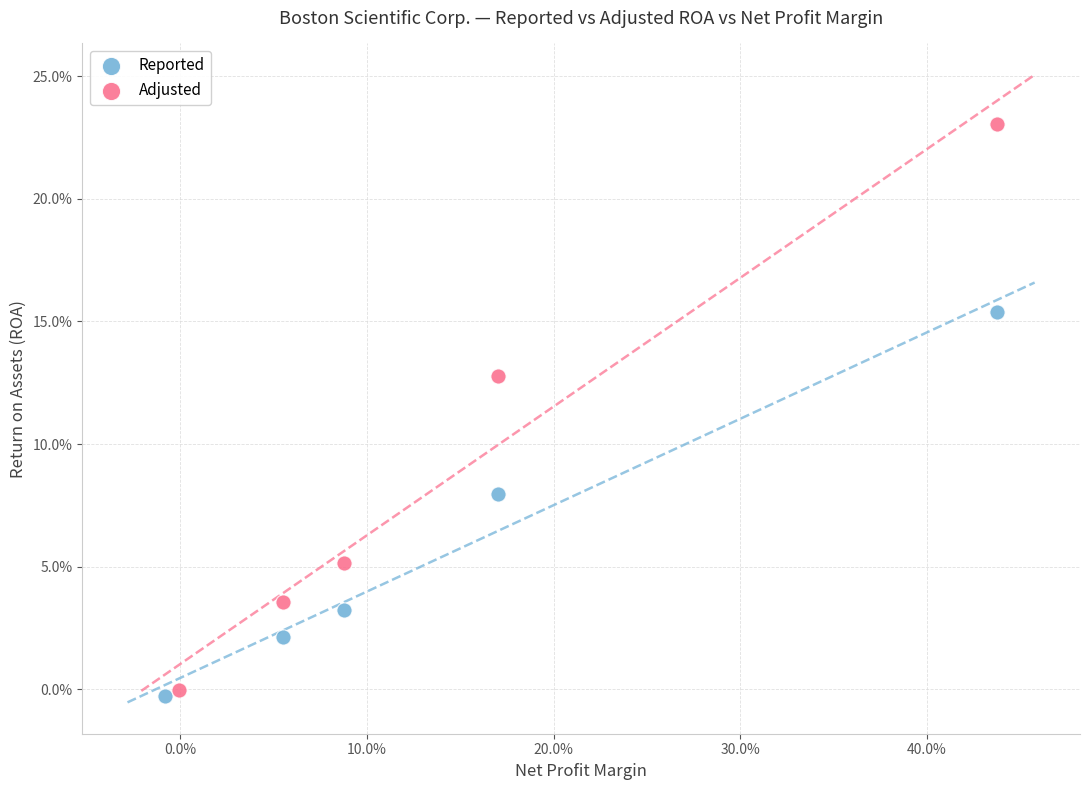

What are all the series names shown in the legend?

Reported, Adjusted